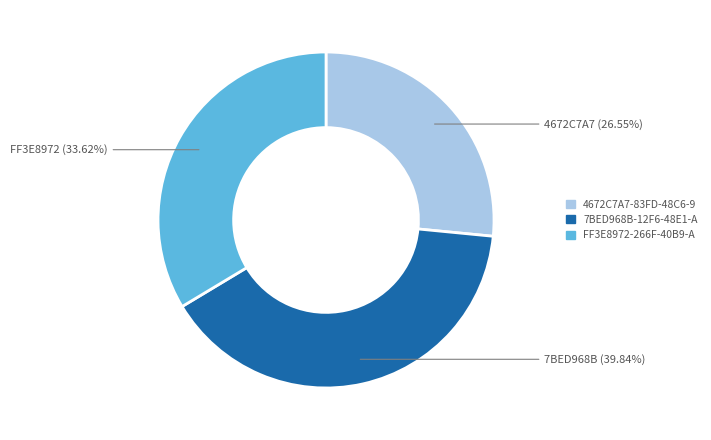

Approximately how many times larger is the value at FF3E8972 (33.62%) compared to 4672C7A7 (26.55%)?

1.3